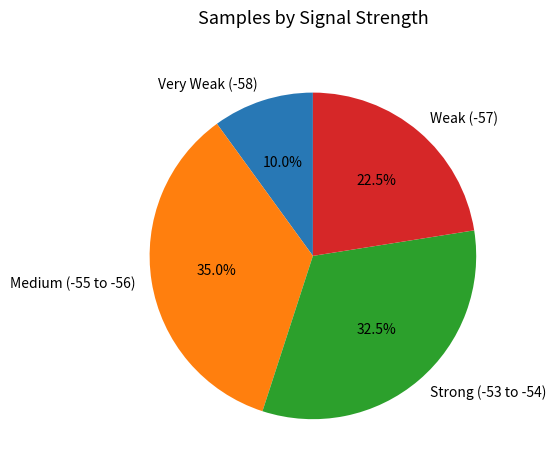

Between Medium (-55 to -56) and Very Weak (-58), which is larger?

Medium (-55 to -56)